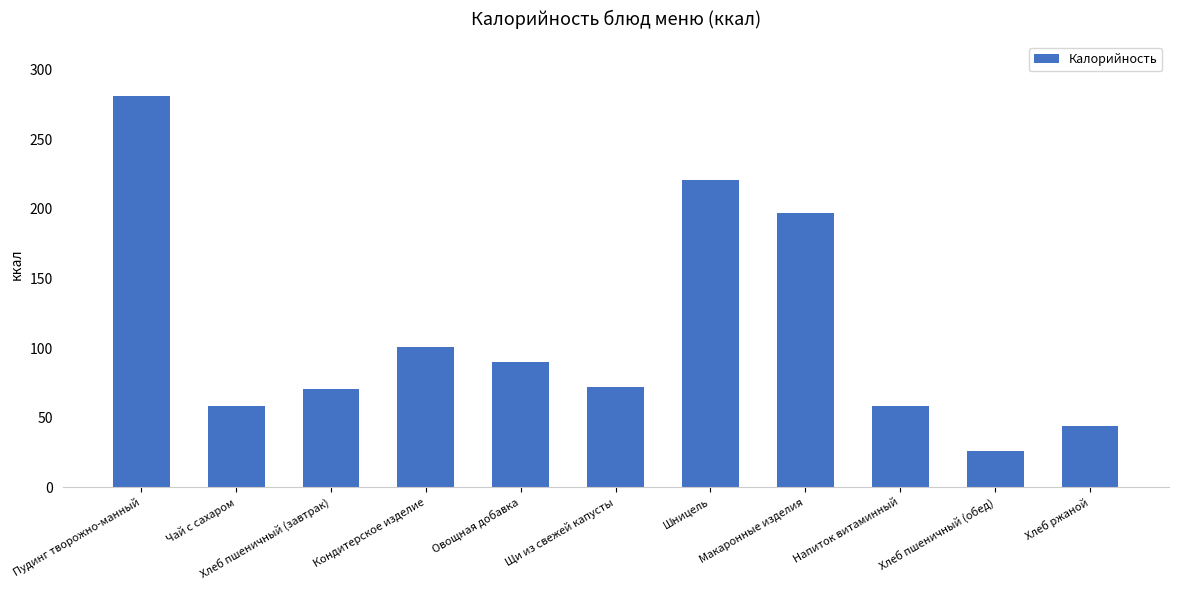

Where is the data nearest to the value 153?

Макаронные изделия